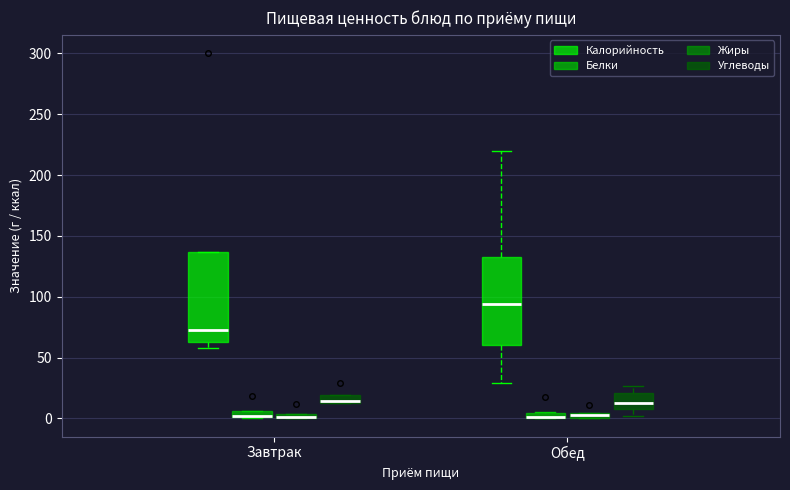

Where is the lower edge of the box for Завтрак (Жиры) on the y-axis? The values are not printed on the chart, so give them approximately, as read against the axis.

0